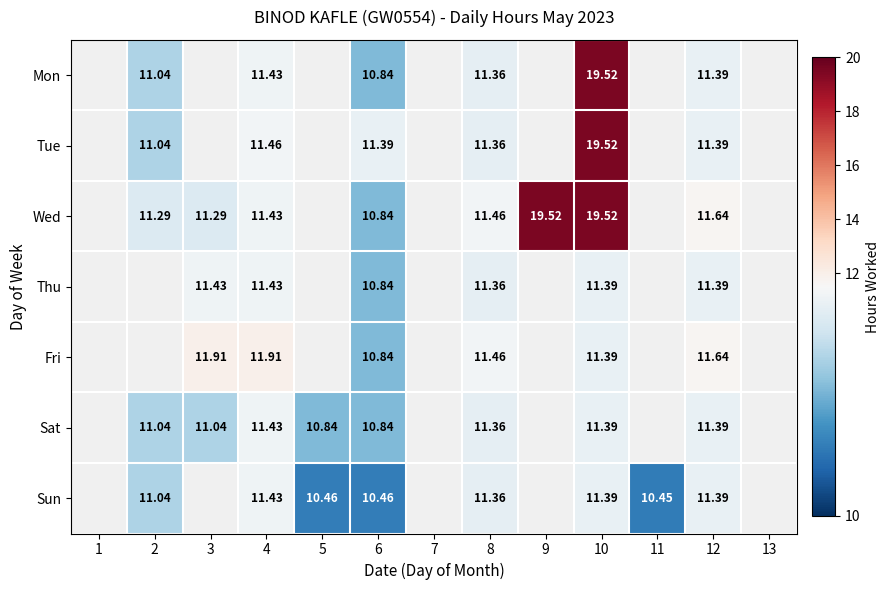

Count the number of data series in this chart.

7